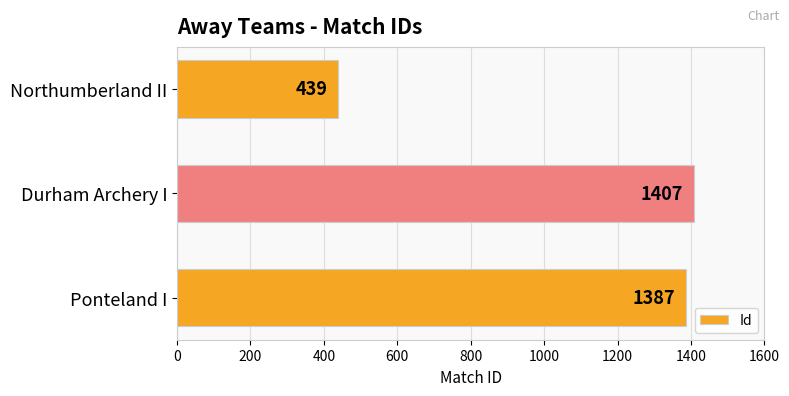

Which label corresponds to the smallest value in the chart?

Northumberland II